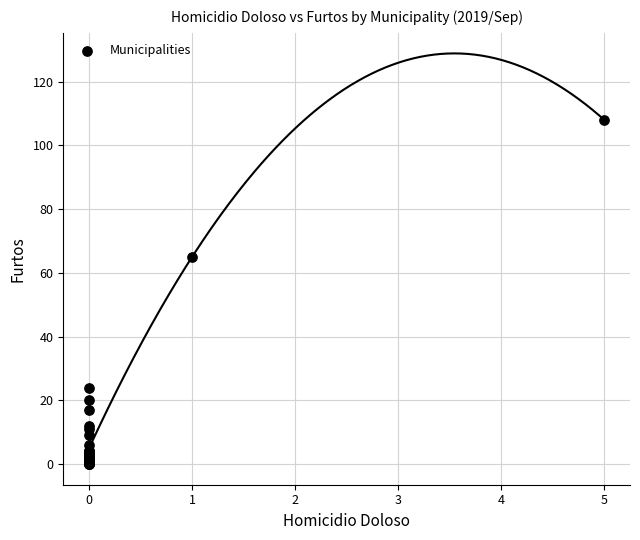

What Y value in the scatter plot is closest to 54?

65